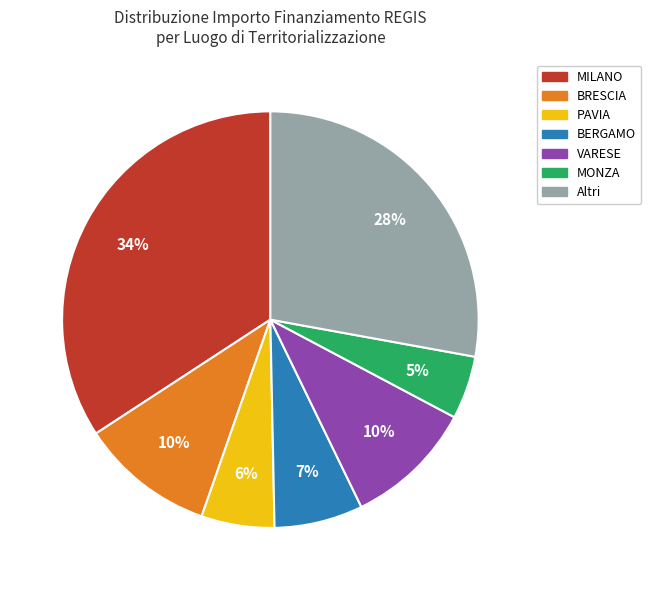

To the nearest percent, what is the average slice percentage?

14%